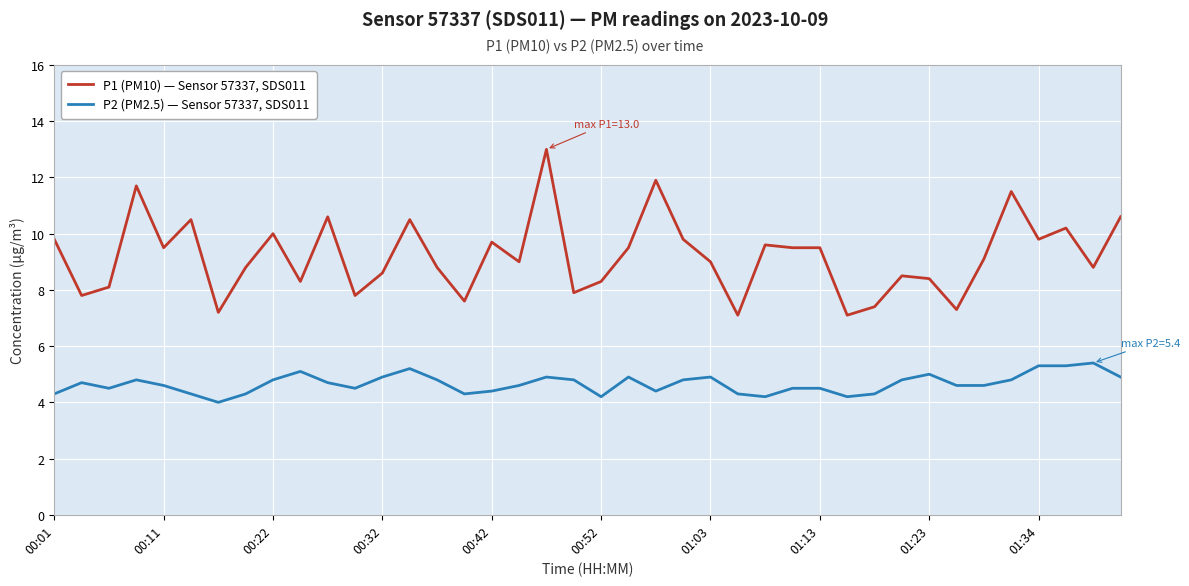

What is the sum of all P1 (PM10) — Sensor 57337, SDS011 values?

368.1